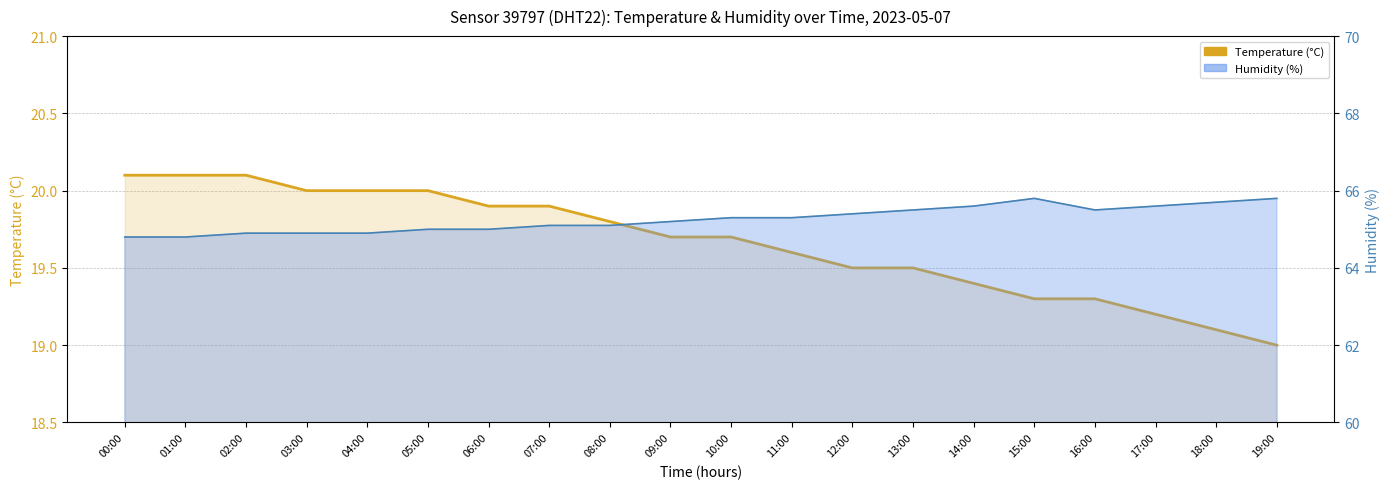

What position from the right is 12:00?

8